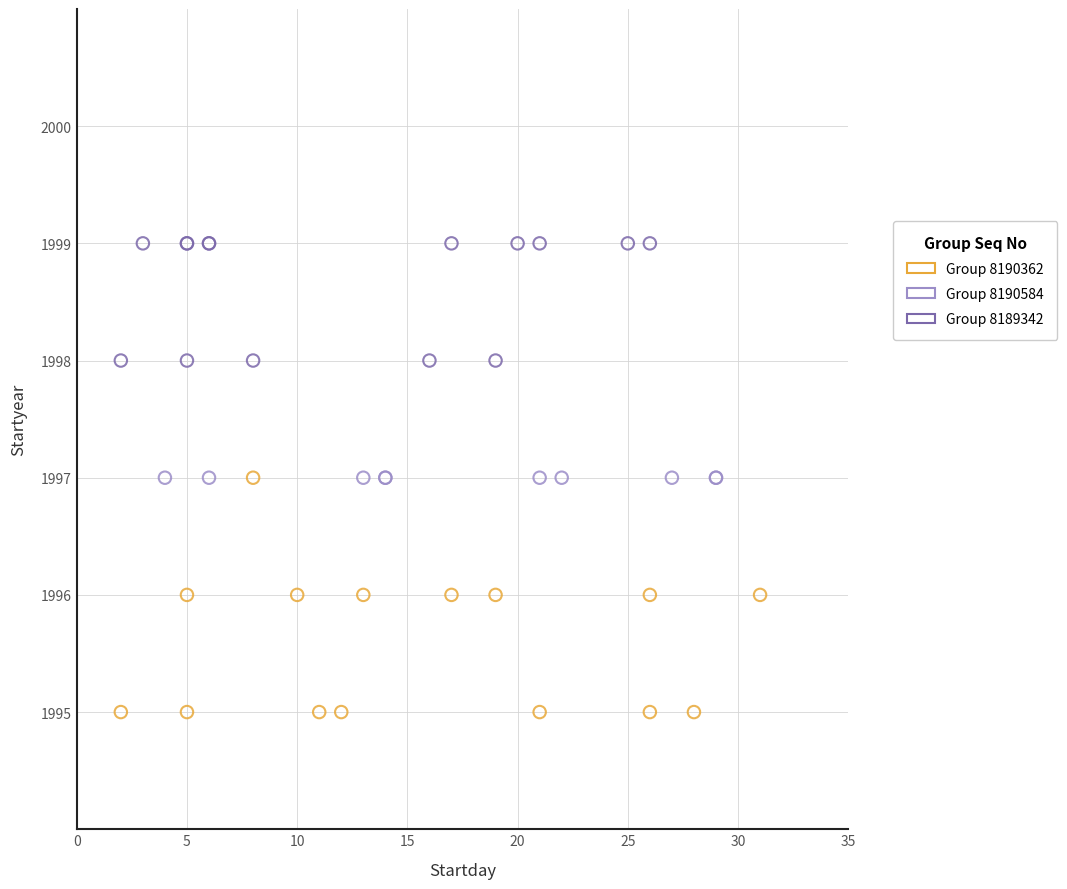

What are all the series names shown in the legend?

Group 8190362, Group 8190584, Group 8189342